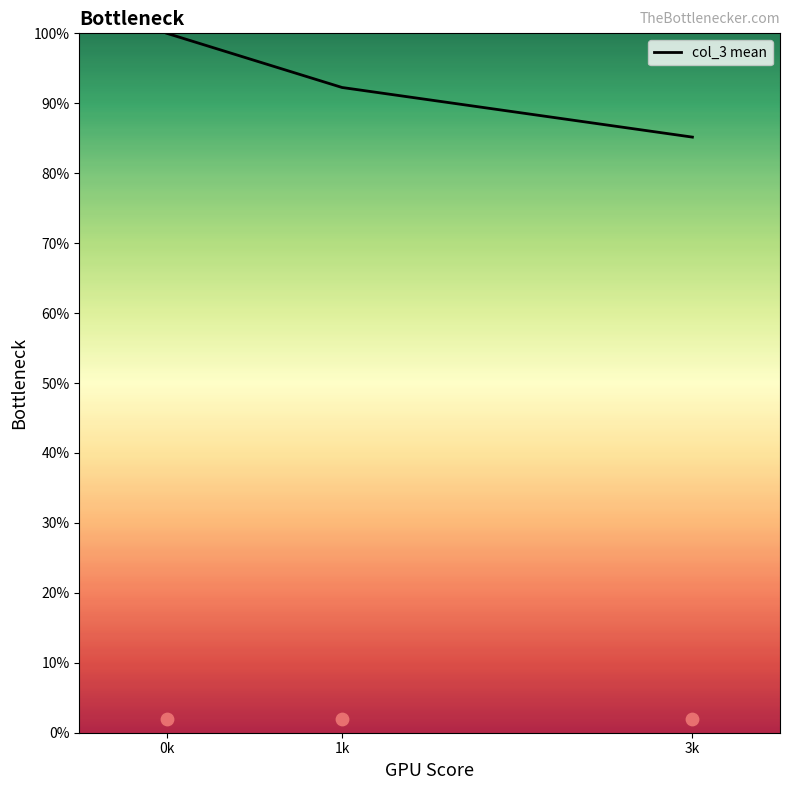

Approximately how many times larger is the value at 3k compared to 0k?

0.9